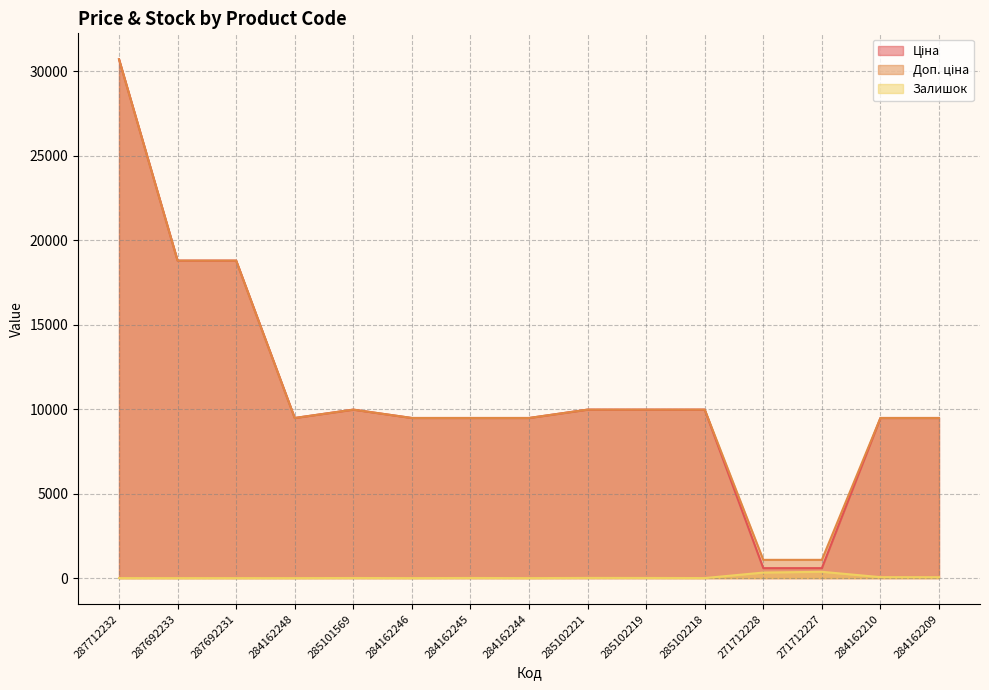

Which category has the highest value across all series?

287712232